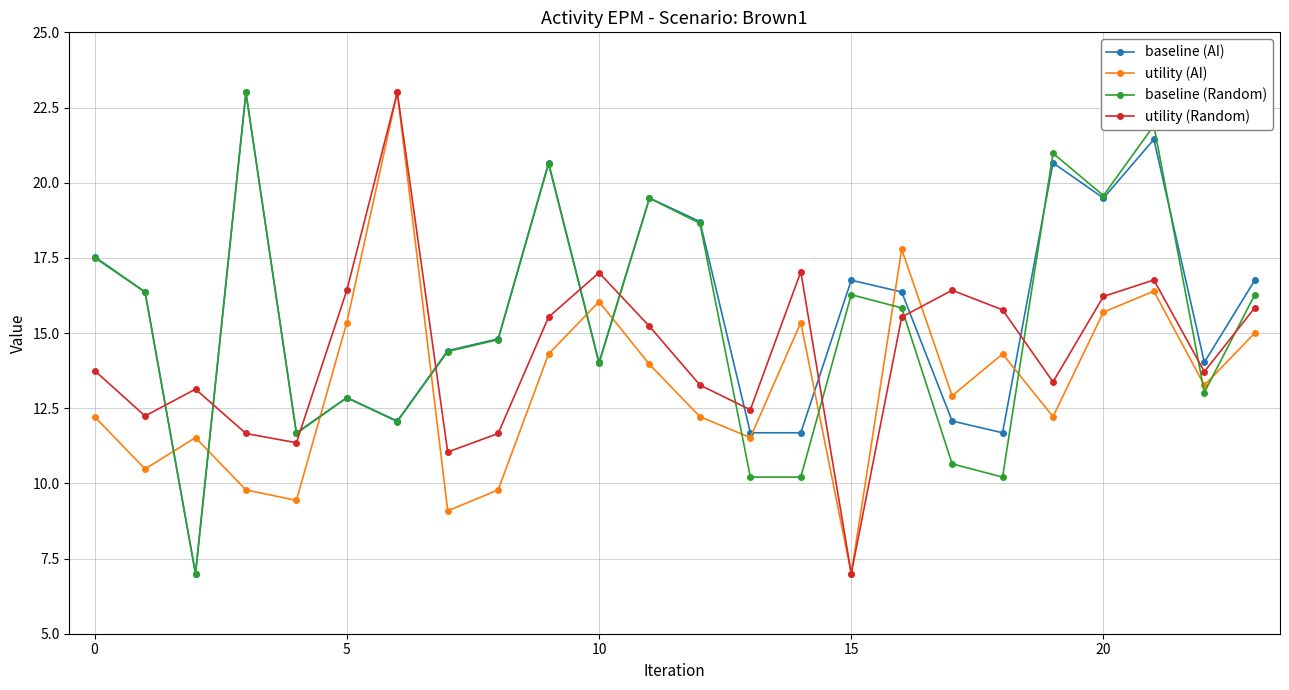

How many data points in utility (AI) are less than 13?

12